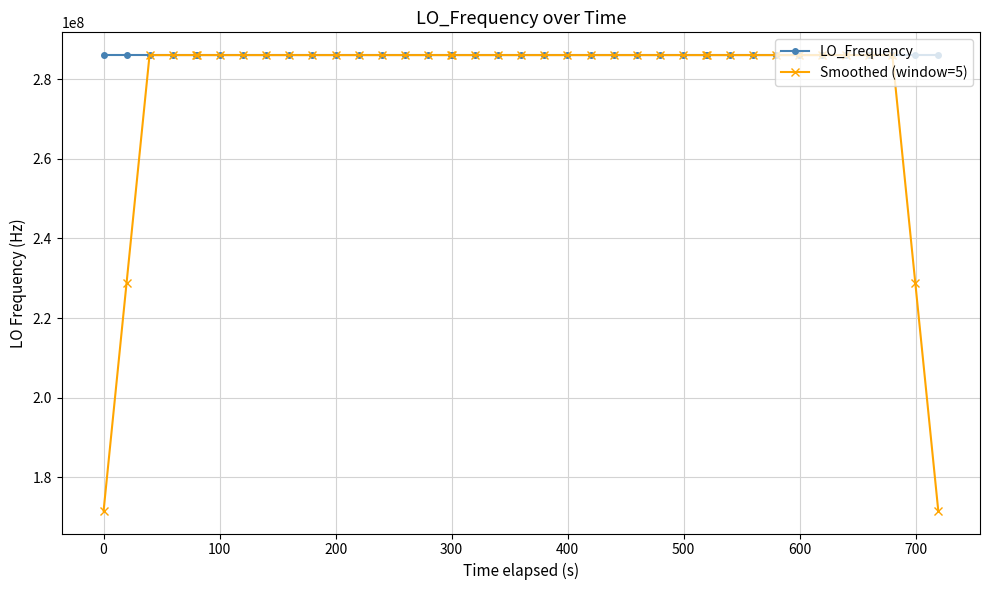

True or false: Smoothed (window=5) has more than 2 interior local peaks.

True